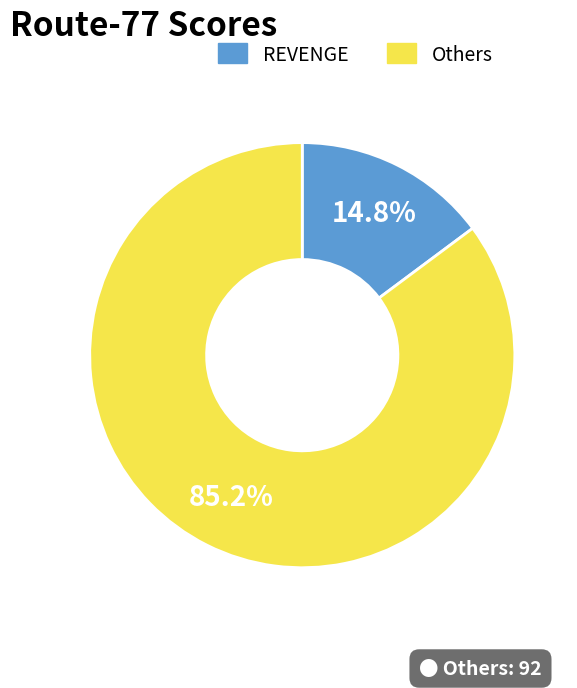

To the nearest percent, what is the average slice percentage?

50%